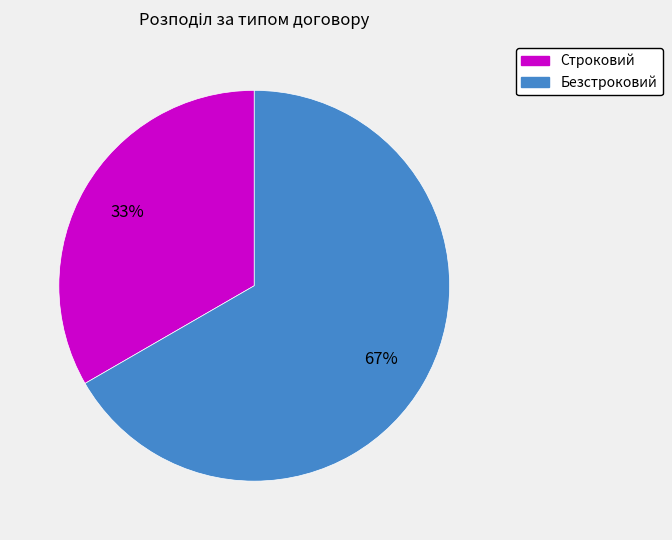

Is the sum of Безстроковий and Строковий greater than half?

Yes